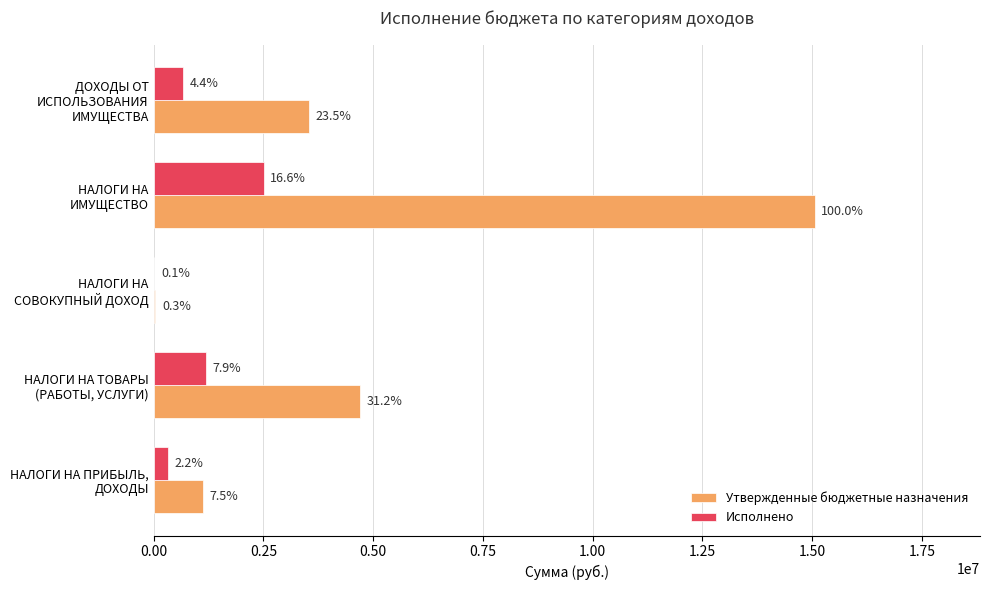

What are all the series names shown in the legend?

Утвержденные бюджетные назначения, Исполнено